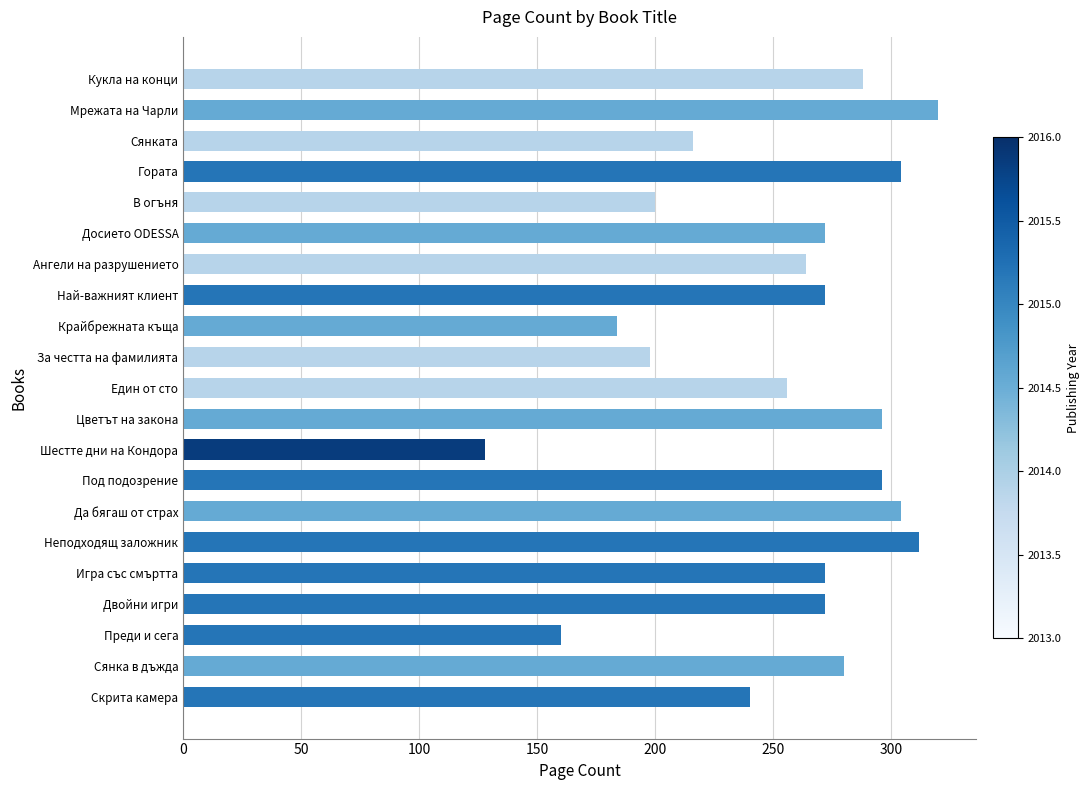

The chart shows a value of 431 at Един от сто. True or false?

False